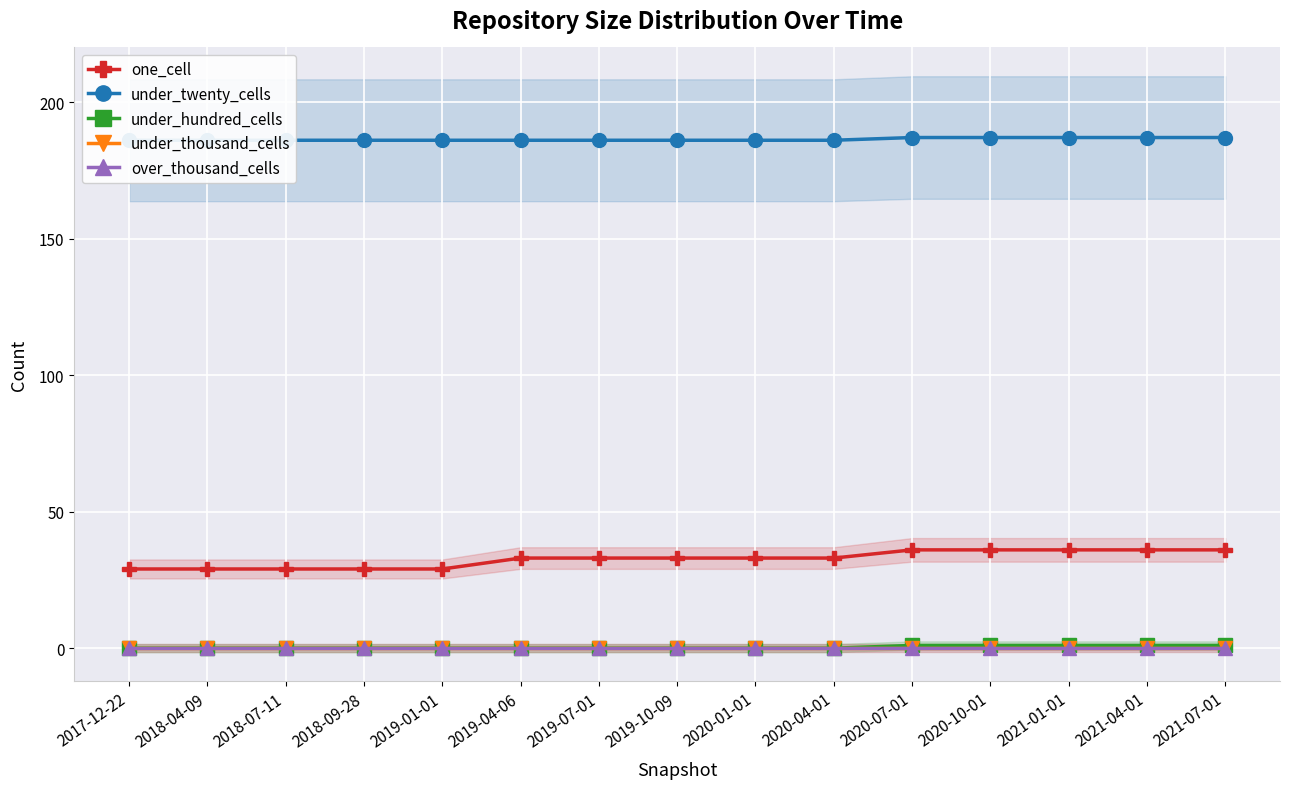

At how many categories does at least one series exceed 6?

15